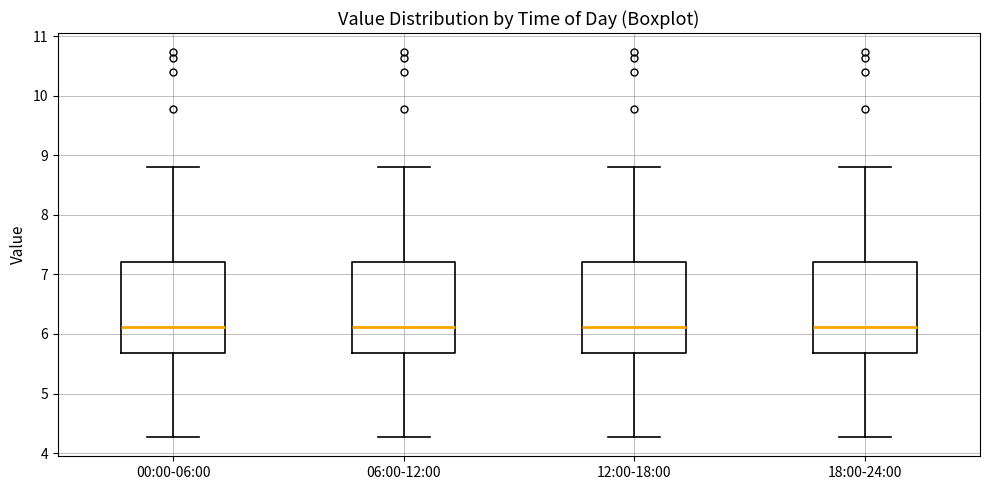

Reading left to right, transcribe this box plot: for each box, give where its median line is, the range the box spans, and where its two whiskers end, as read against the y-axis. The values are not printed on the chart, so give them approximately, as read against the axis.

00:00-06:00: median 6.1, box 5.7 to 7.2, whiskers 4.3 to 8.8
06:00-12:00: median 6.1, box 5.7 to 7.2, whiskers 4.3 to 8.8
12:00-18:00: median 6.1, box 5.7 to 7.2, whiskers 4.3 to 8.8
18:00-24:00: median 6.1, box 5.7 to 7.2, whiskers 4.3 to 8.8